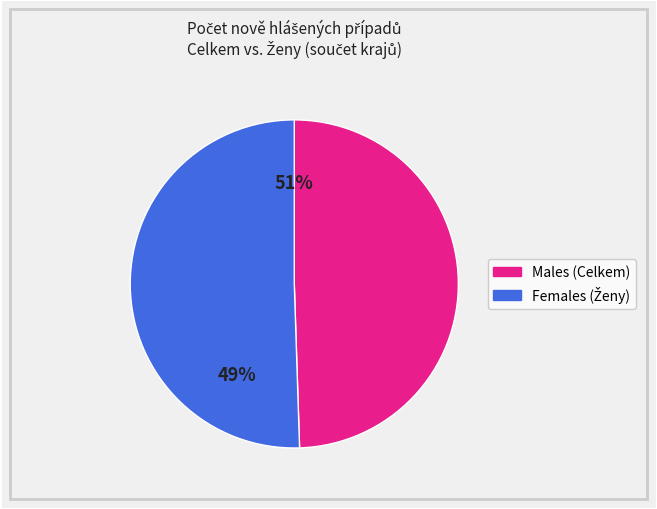

Do Královéhradecký kraj and Jihočeský kraj together represent more than half of the pie?

No